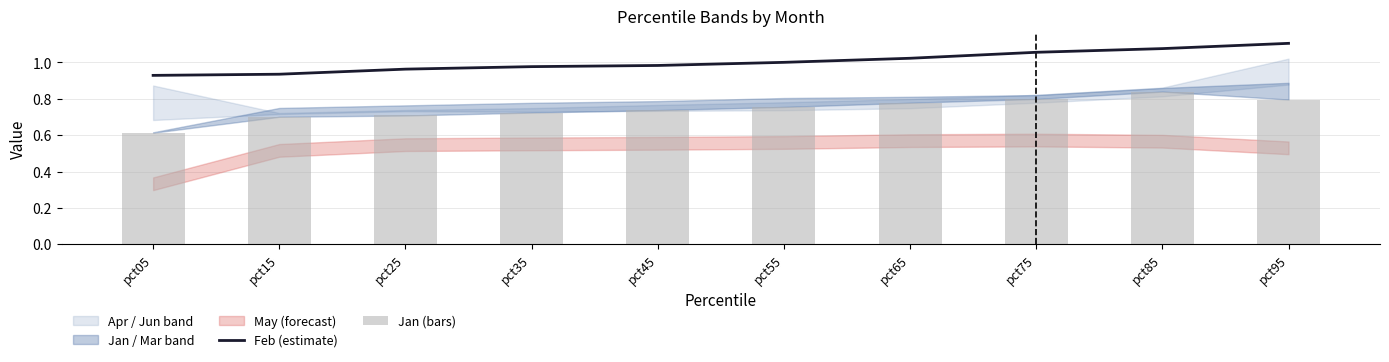

Which category has the highest value in the Feb (estimate) series?

pct95